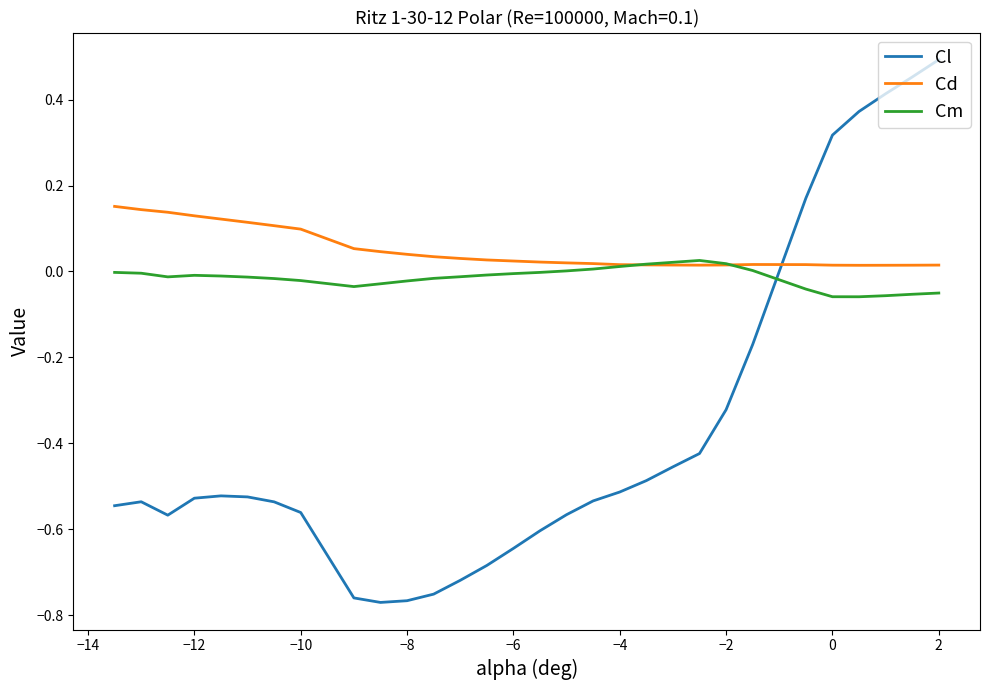

After their last crossing, which series has the higher values: Cd or Cl?

Cl